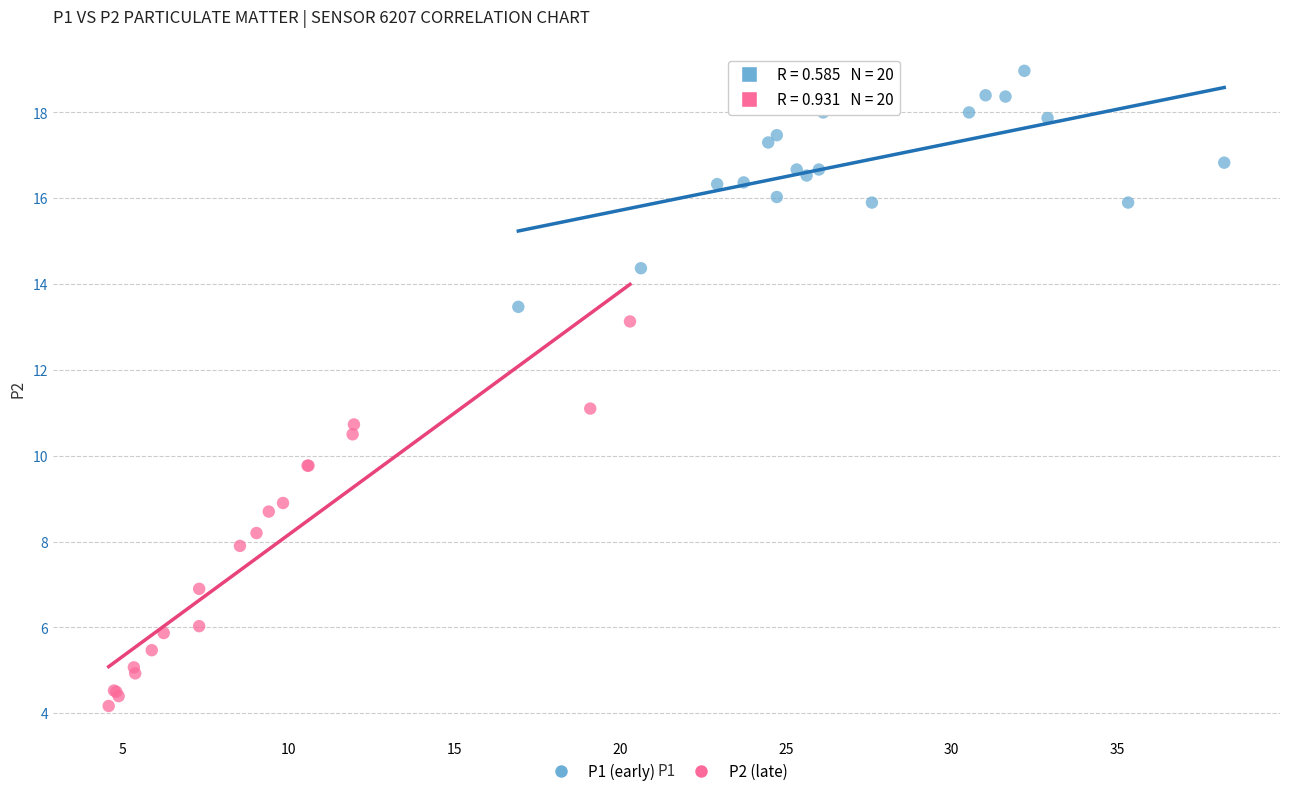

Which series contains the highest Y value?

P1 (early)